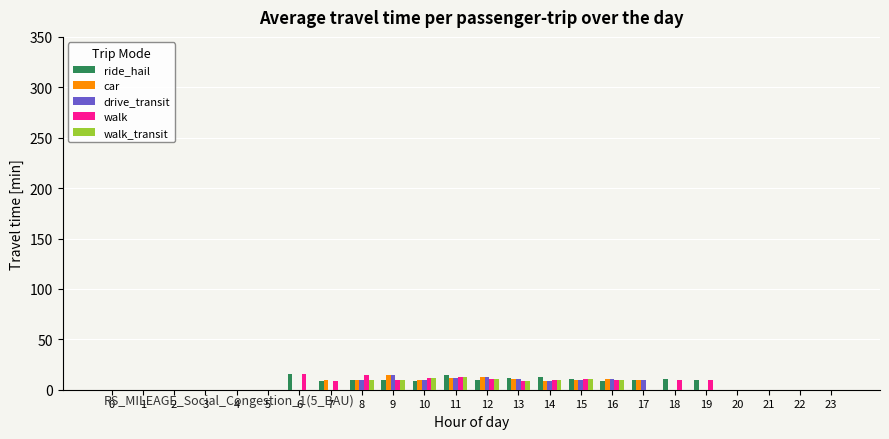

How many data points in drive_transit are above 0?

10